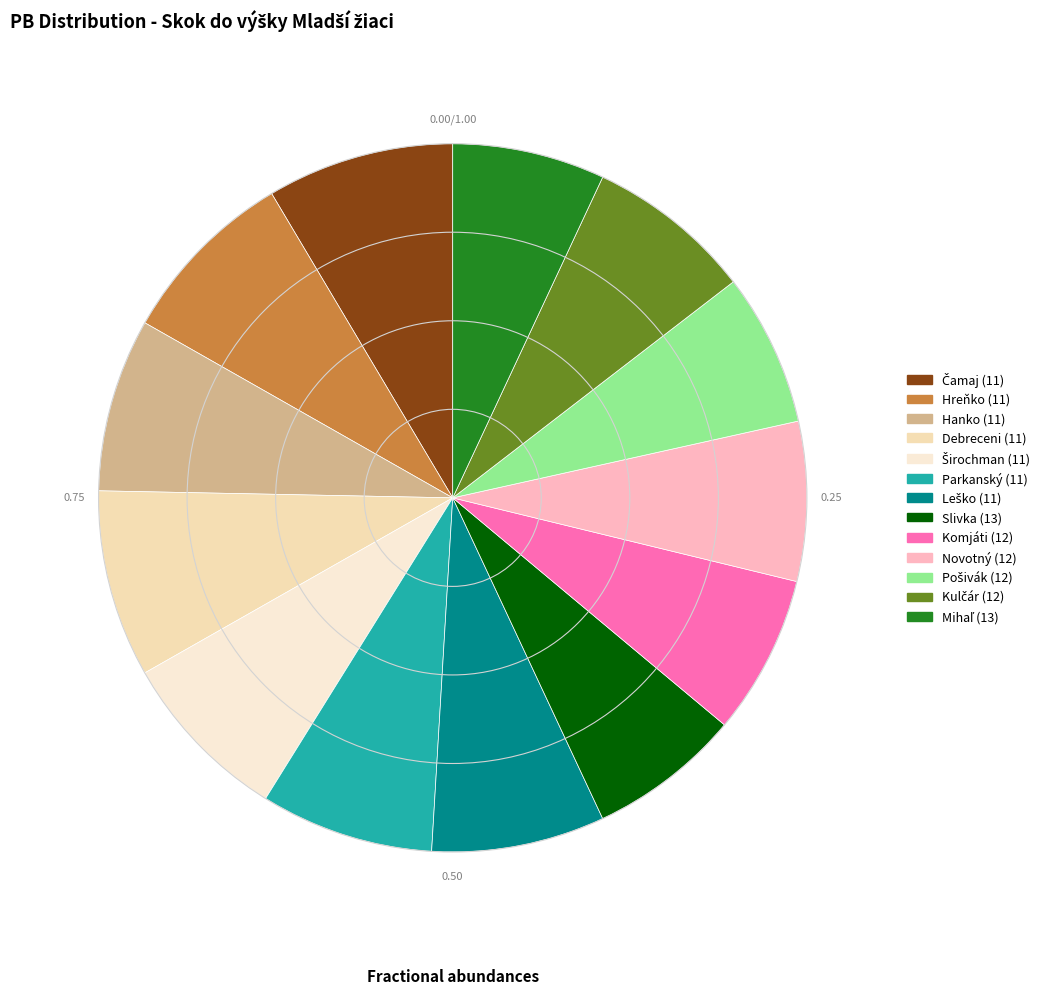

Rank the categories by value from lowest to highest.

Slivka (13), Pošivák (12), Mihaľ (13), Komjáti (12), Novotný (12), Kulčár (12), Hanko (11), Širochman (11), Parkanský (11), Leško (11), Hreňko (11), Čamaj (11), Debreceni (11)